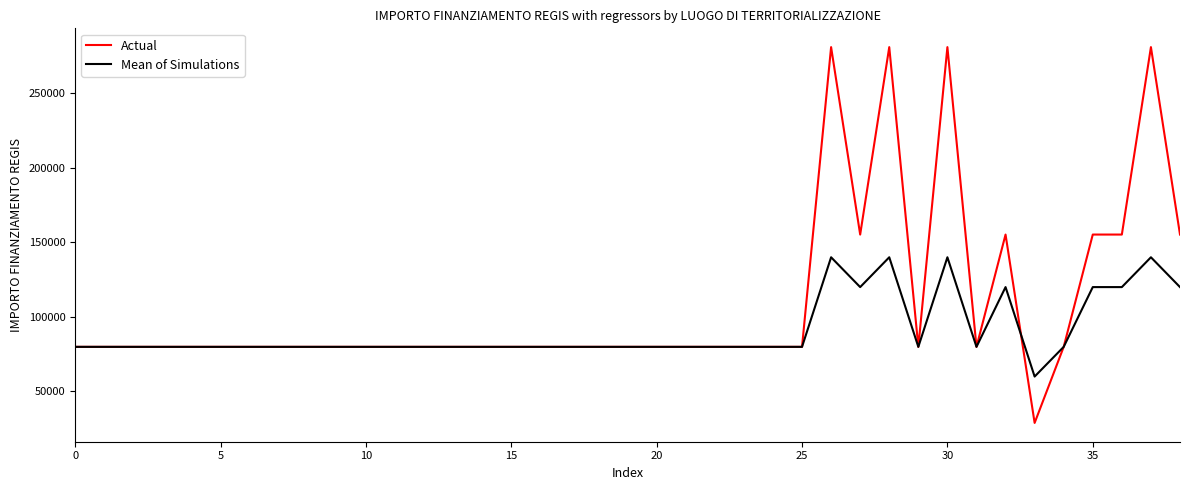

Which series has the largest total across all categories?

Actual